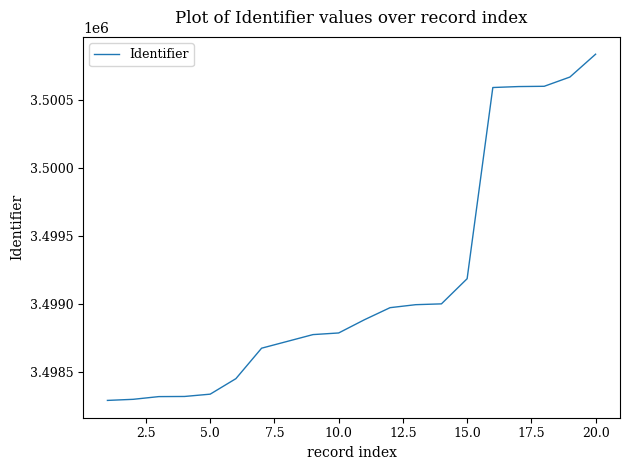

What is the greatest value displayed?

3500839